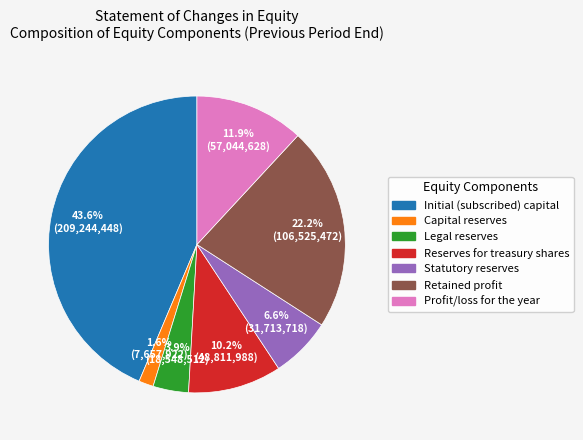

What percentage is NOT represented by Reserves for treasury shares?

89.8%